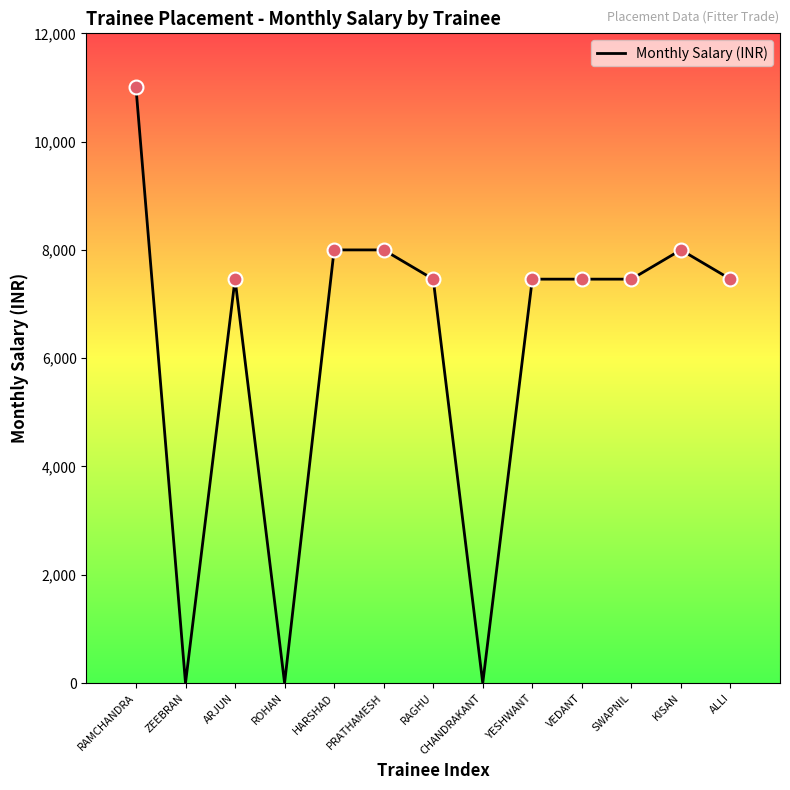

Reading right to left, list all the values displayed in this chart.

ALLI=7460	KISAN=8000	SWAPNIL=7460	VEDANT=7460	YESHWANT=7460	CHANDRAKANT=0	RAGHU=7460	PRATHAMESH=8000	HARSHAD=8000	ROHAN=0	ARJUN=7460	ZEEBRAN=0	RAMCHANDRA=11000